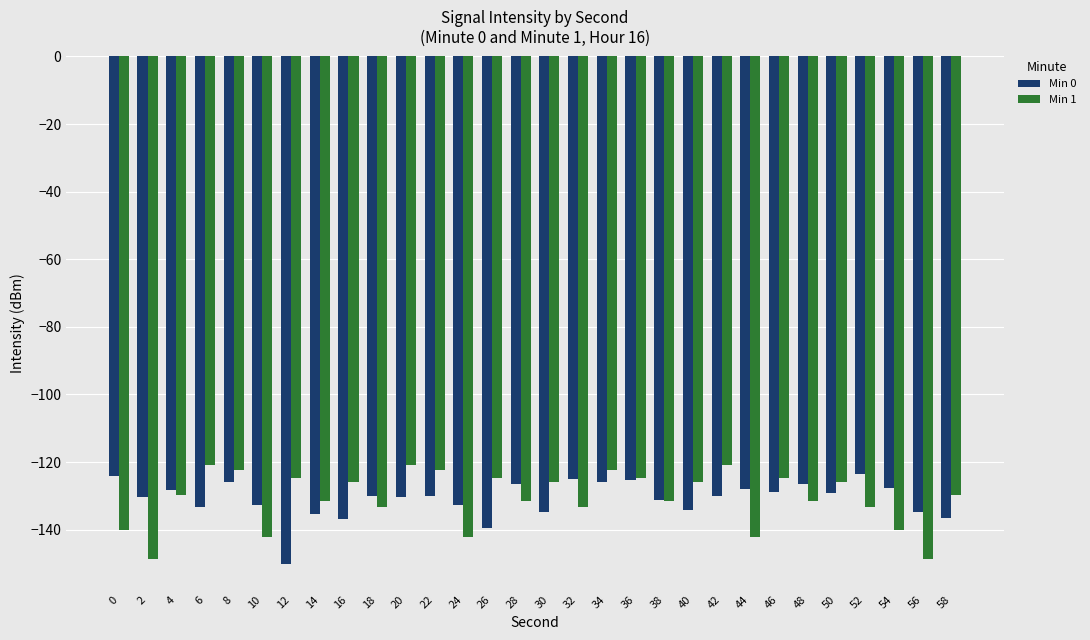

At 56, list the series in order from smallest to largest.

Min 1, Min 0